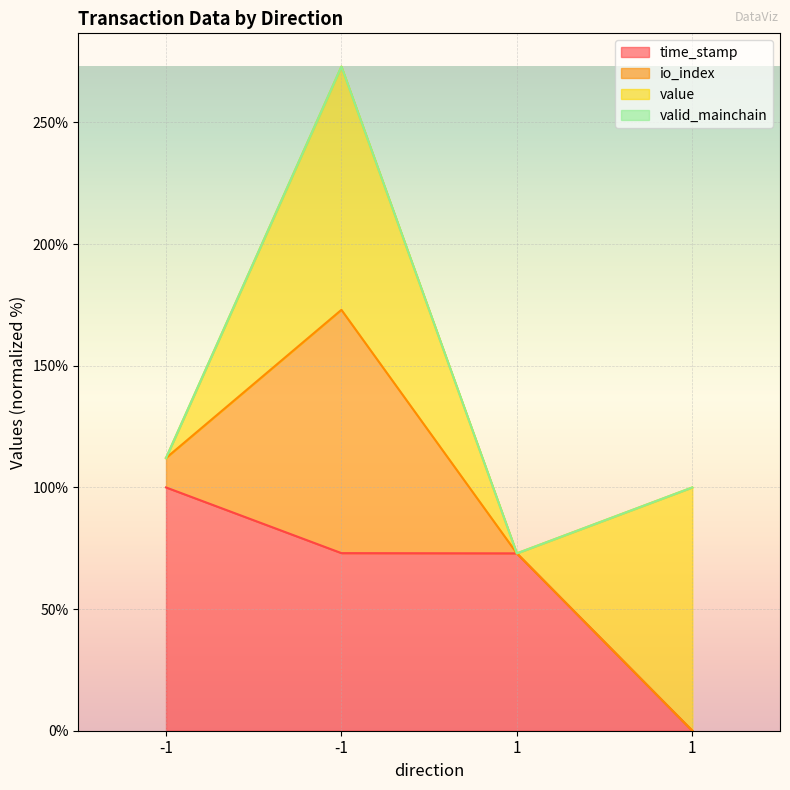

True or false: io_index and time_stamp cross at least once.

False